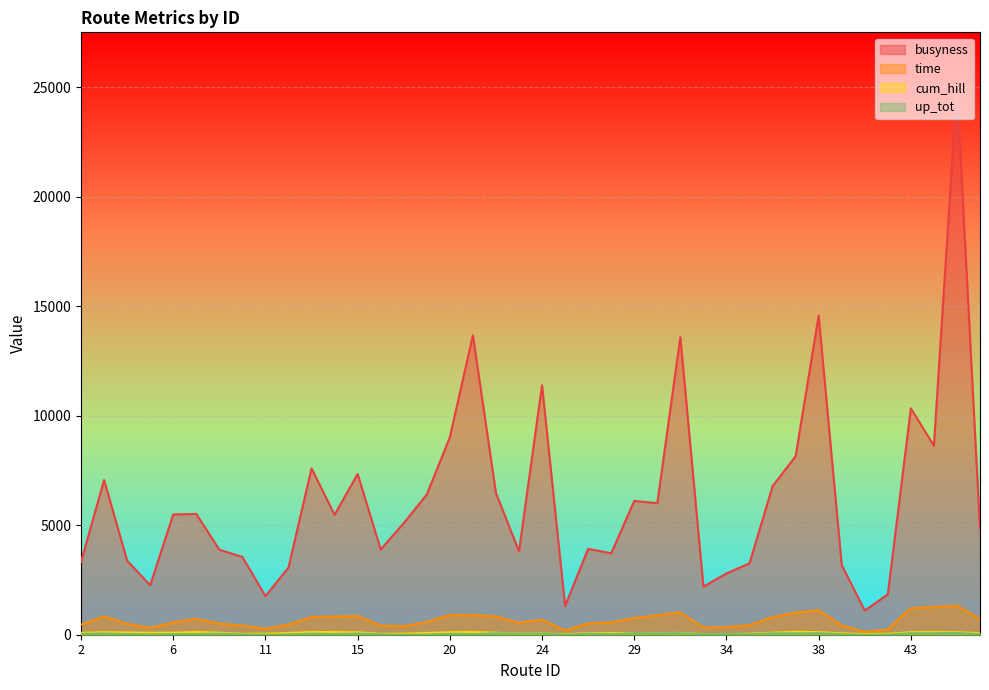

How many interior local peaks does the cum_hill series have?

8